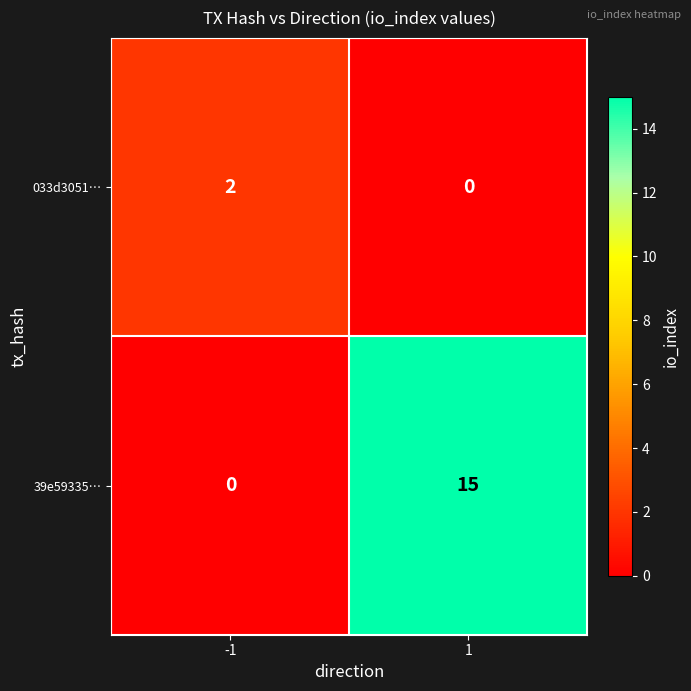

The value of 033d3051… at -1 is 2. True or false?

True